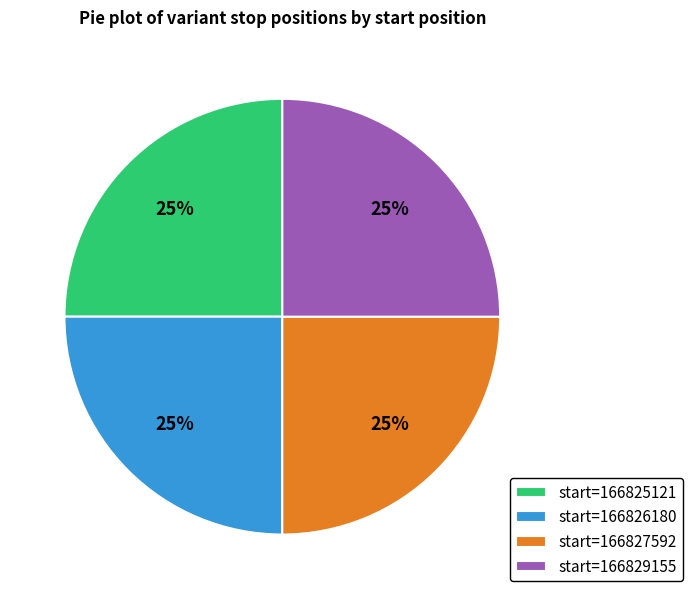

What percentage is the start=166829155 slice, to the nearest percent?

25%